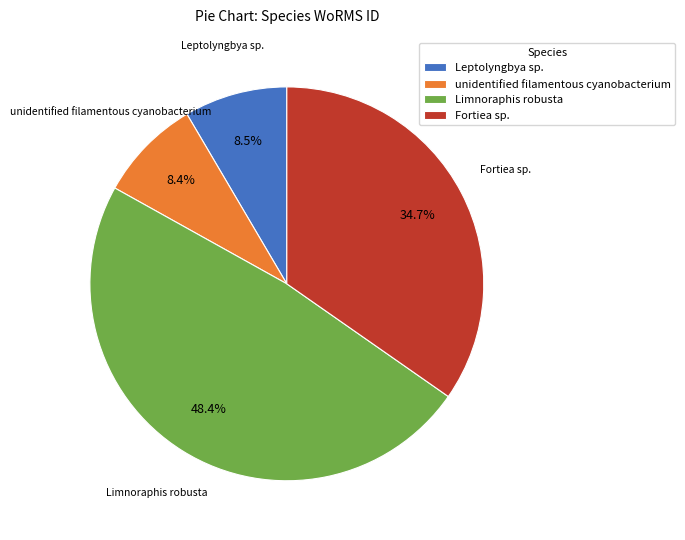

To the nearest percent, what is the combined percentage of unidentified filamentous cyanobacterium and Leptolyngbya sp.?

17%